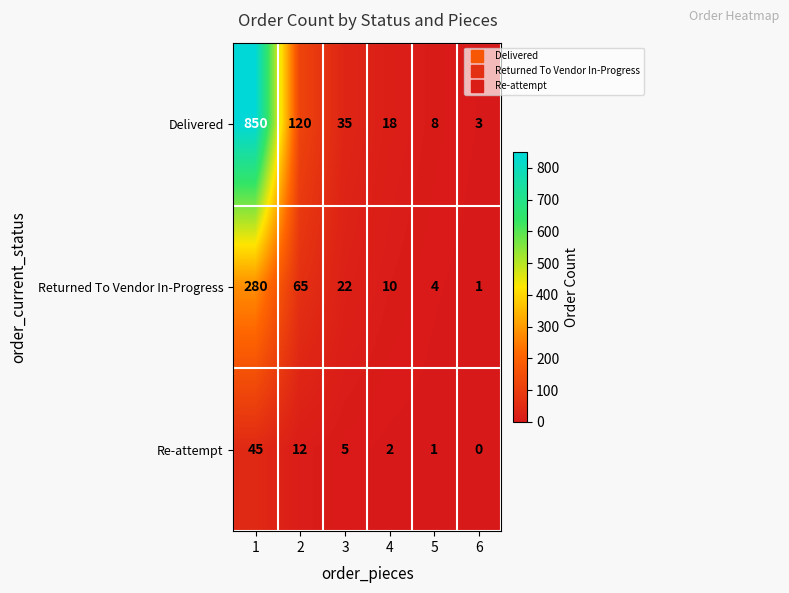

Reading right to left, transcribe all the data shown in this chart.

Delivered: 3	8	18	35	120	850
Returned To Vendor In-Progress: 1	4	10	22	65	280
Re-attempt: 0	1	2	5	12	45